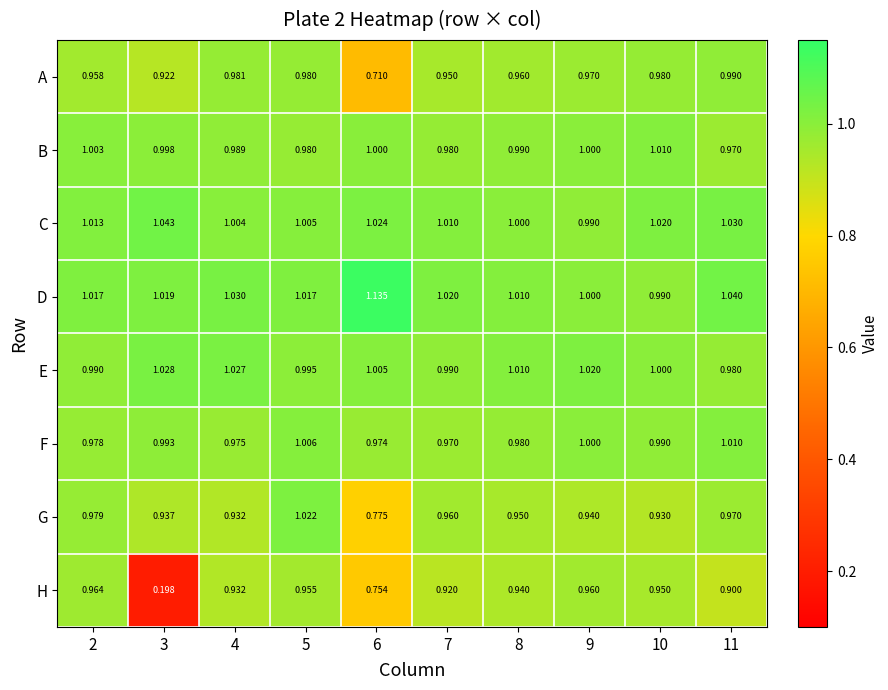

Rank the series at 3 from highest to lowest value.

C, E, D, B, F, G, A, H